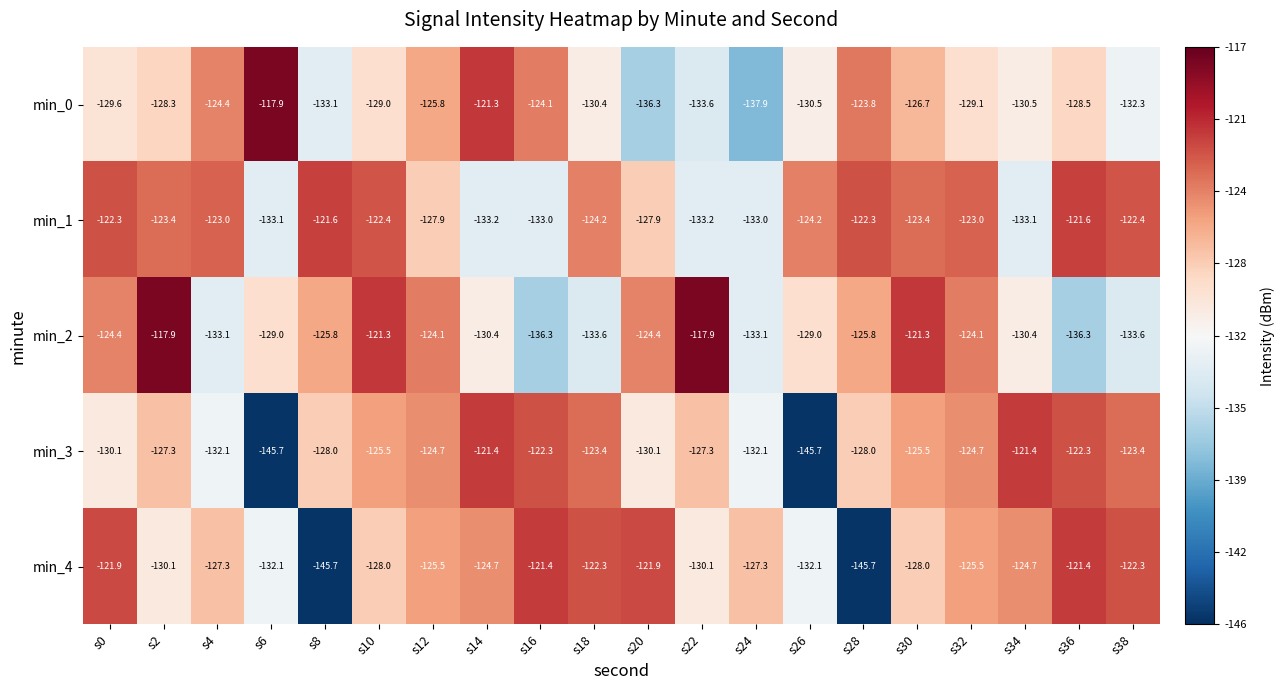

What is the difference between the min_0 values at s16 and s10?

4.9